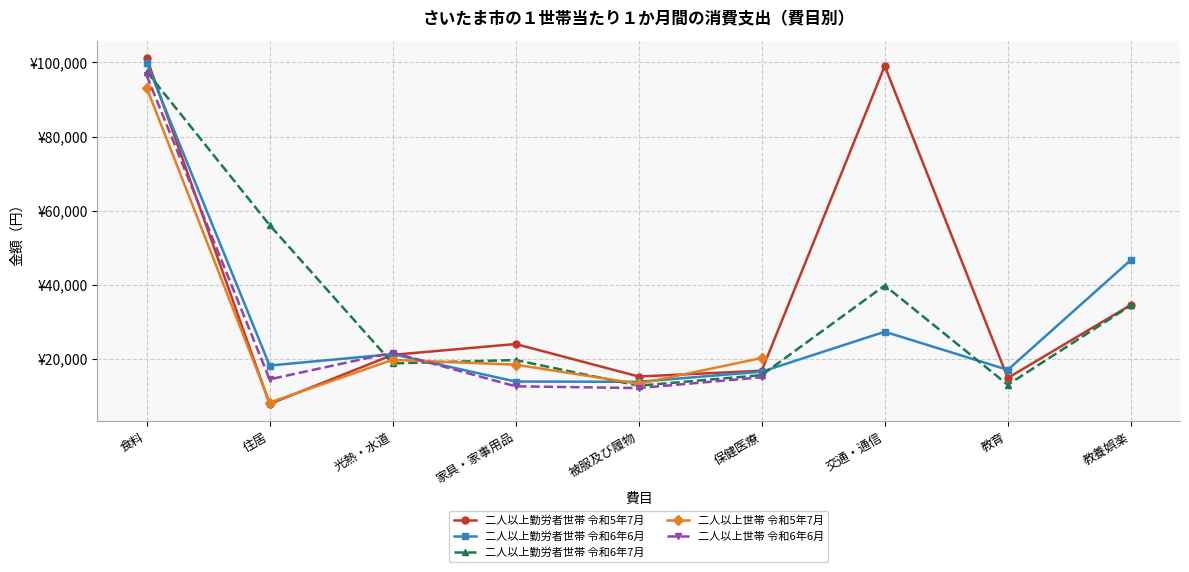

How many categories are shown in the chart?

9